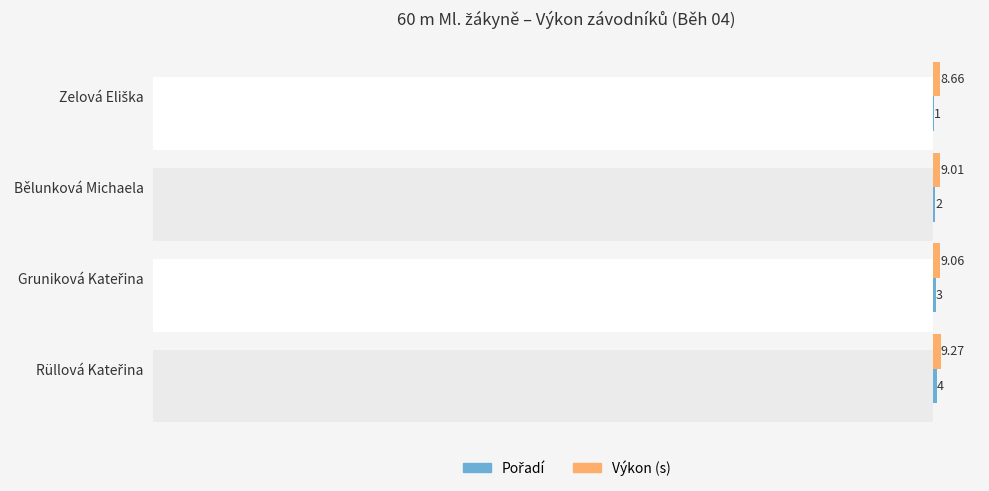

Count the number of categories in the chart.

4